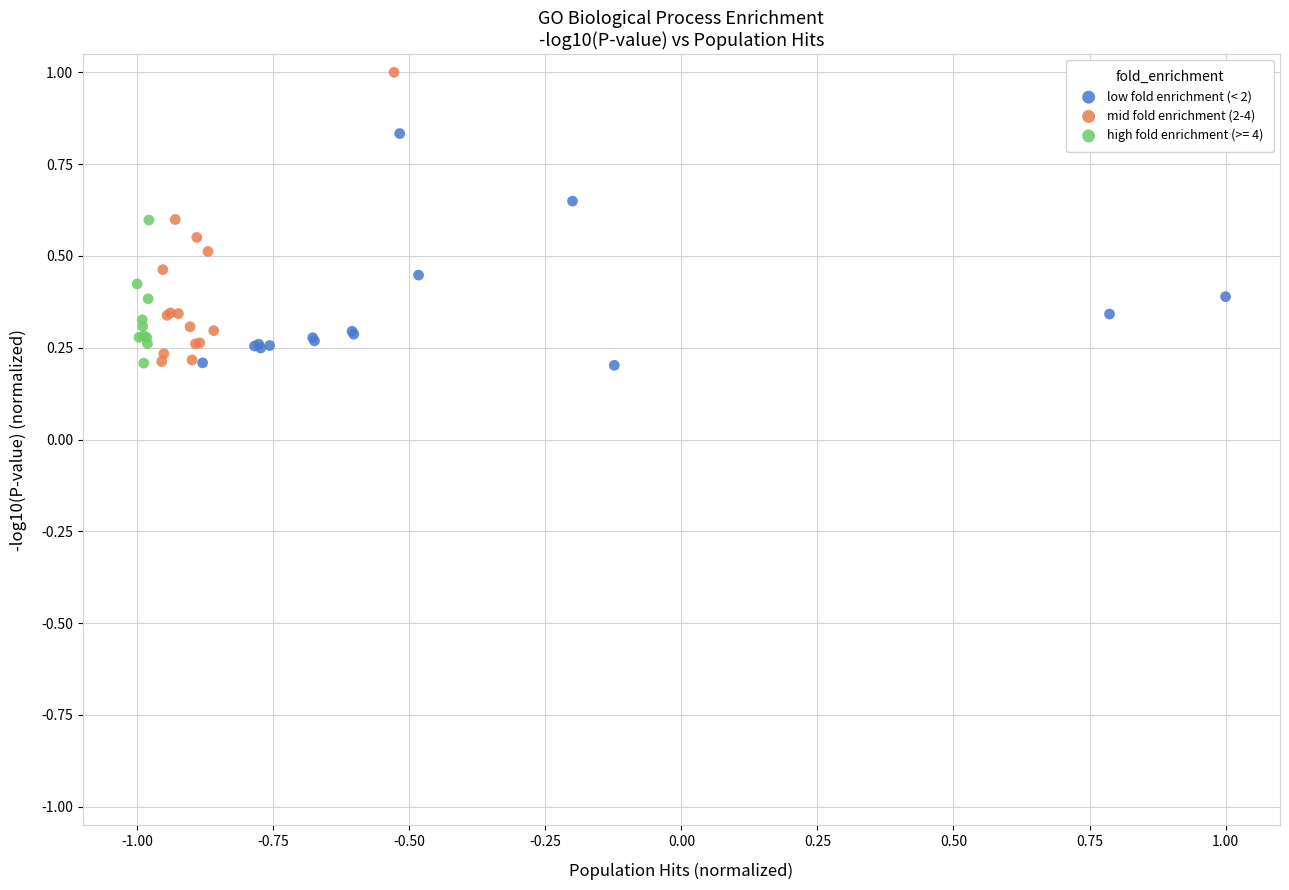

Which series has the widest spread of Y values?

mid fold enrichment (2-4)